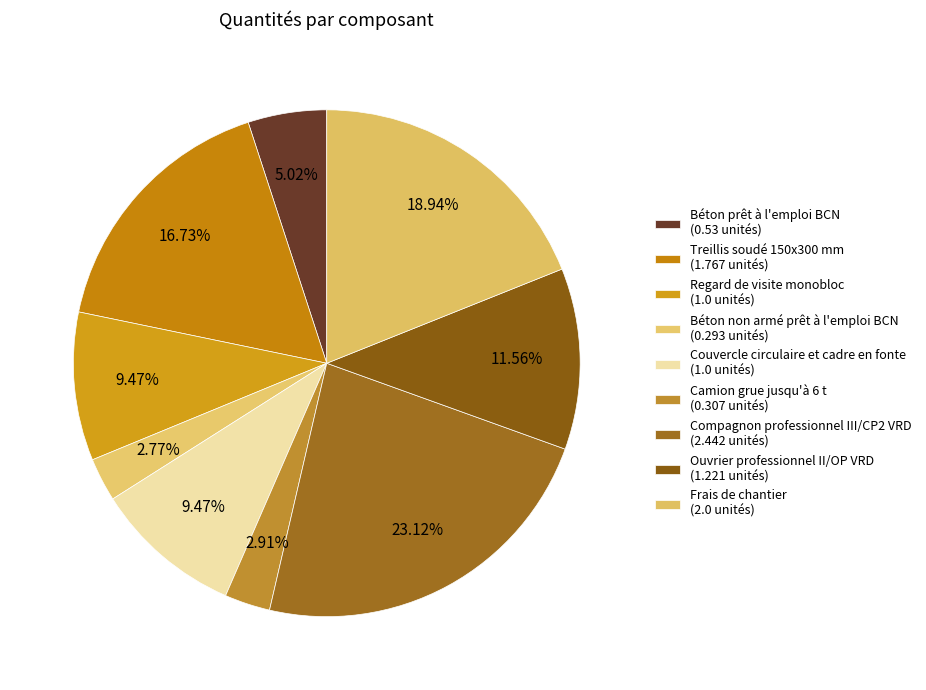

How many slices are in this pie chart?

9